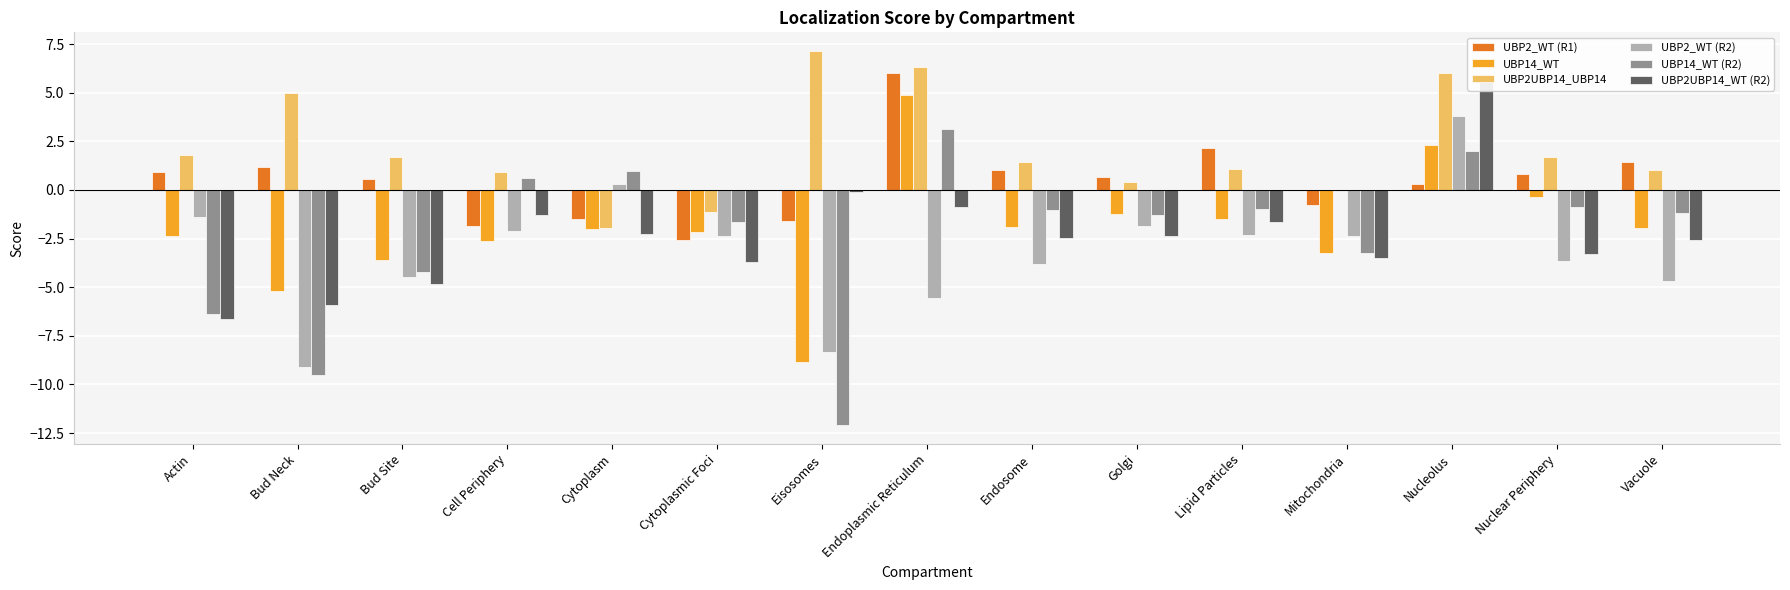

Is it true that UBP14_WT (R2) equals -1.6 at Cytoplasmic Foci?

True